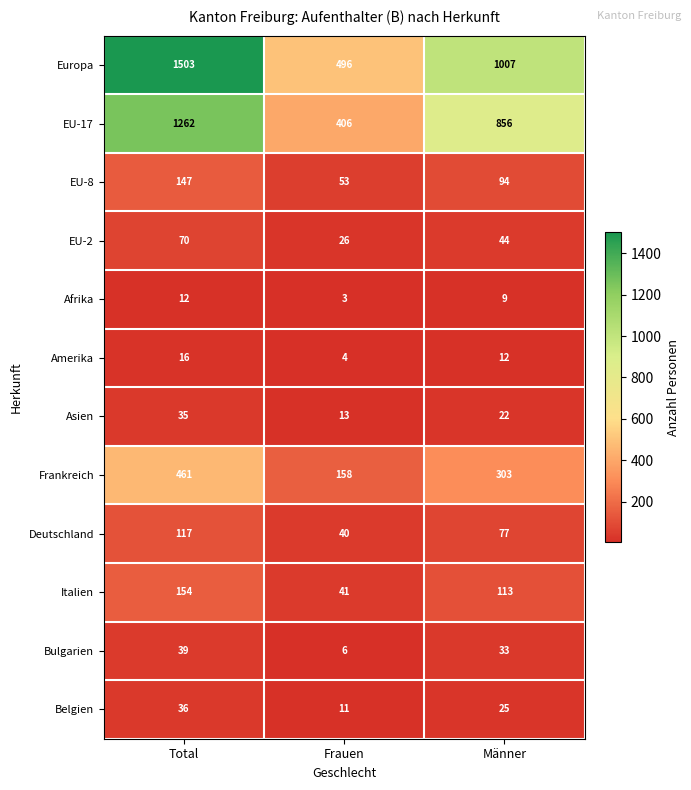

What value does the Belgien series have at Frauen, to the nearest 10?

10